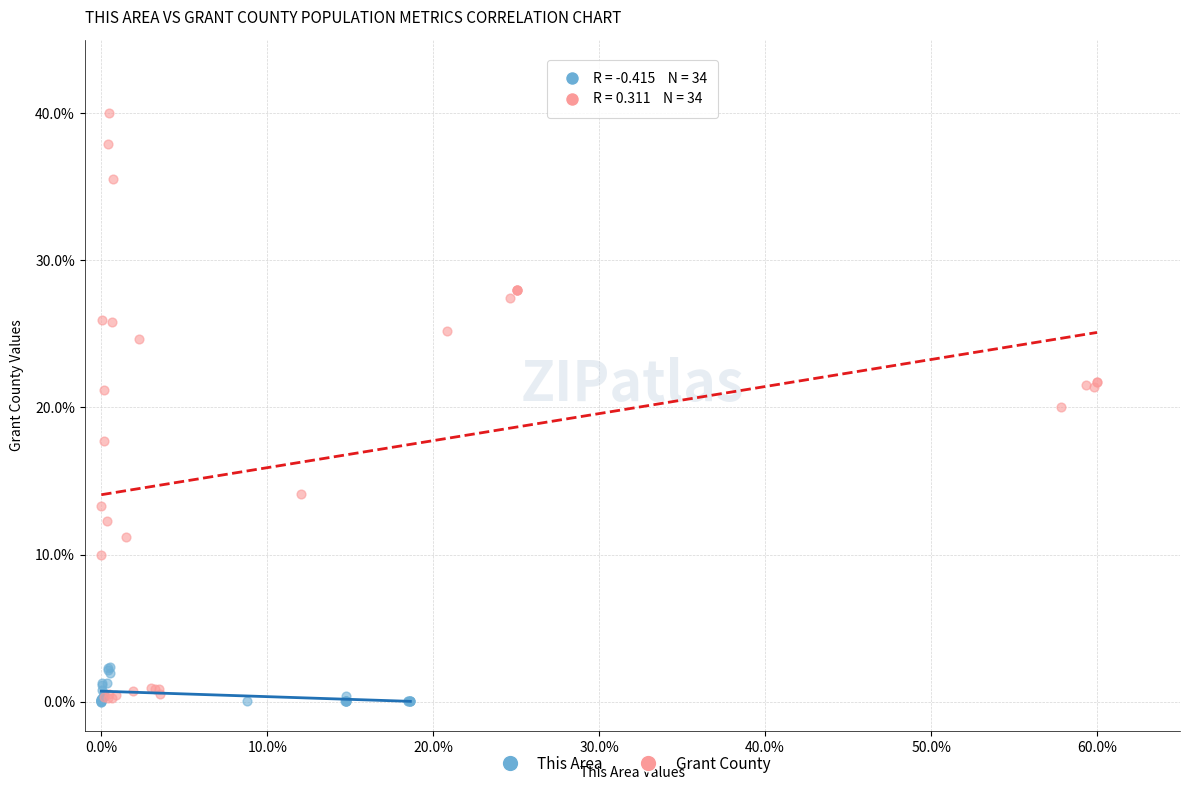

Which series has the largest Y range (max minus min)?

Grant County